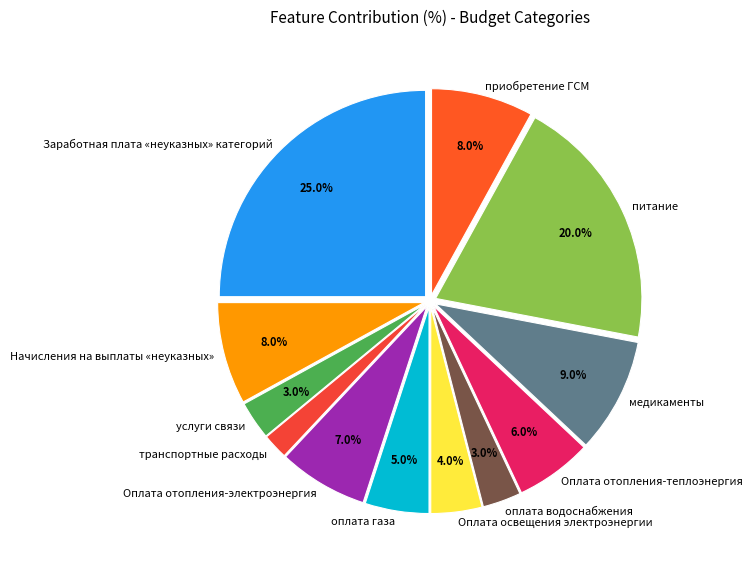

To the nearest percent, what is the difference between the largest and smallest slice percentages?

23%